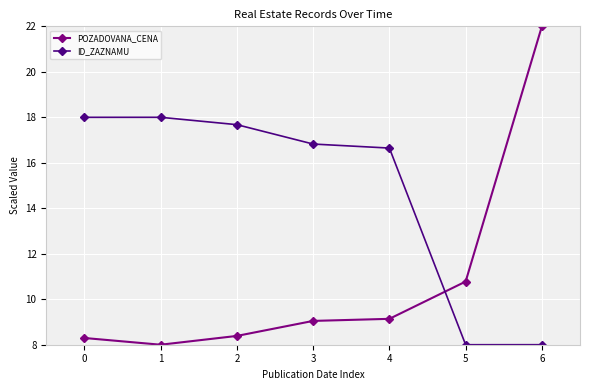

The value of ID_ZAZNAMU at 5 is 8.0. True or false?

True